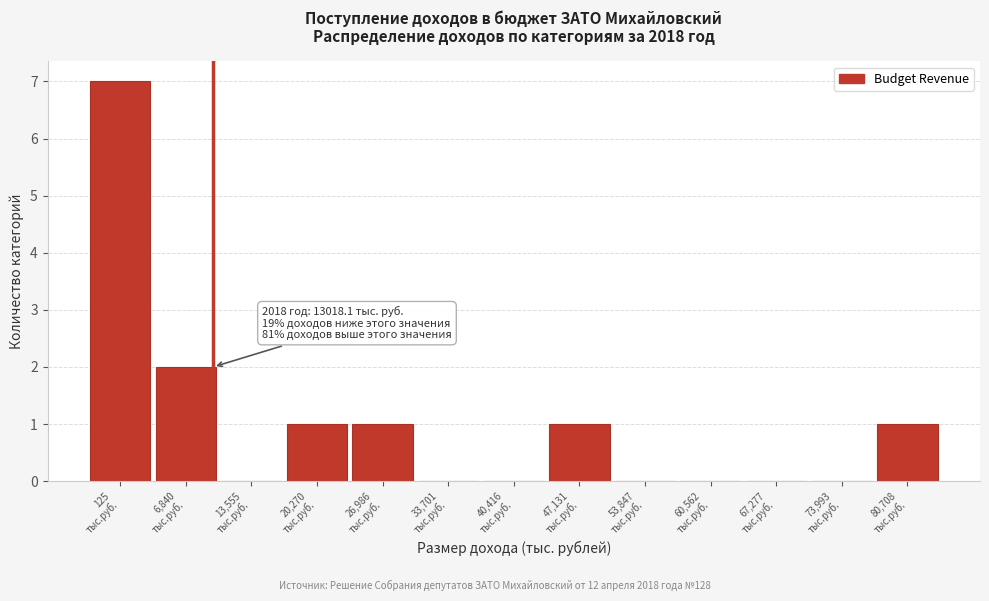

What is the greatest value displayed?

7